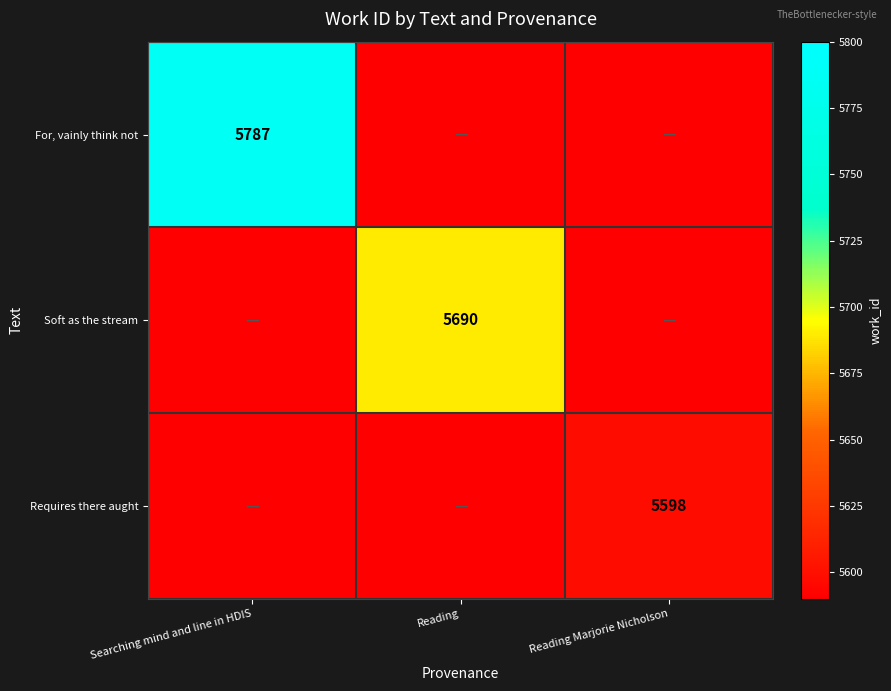

True or false: Soft as the stream has a value of 2645 at Reading.

False